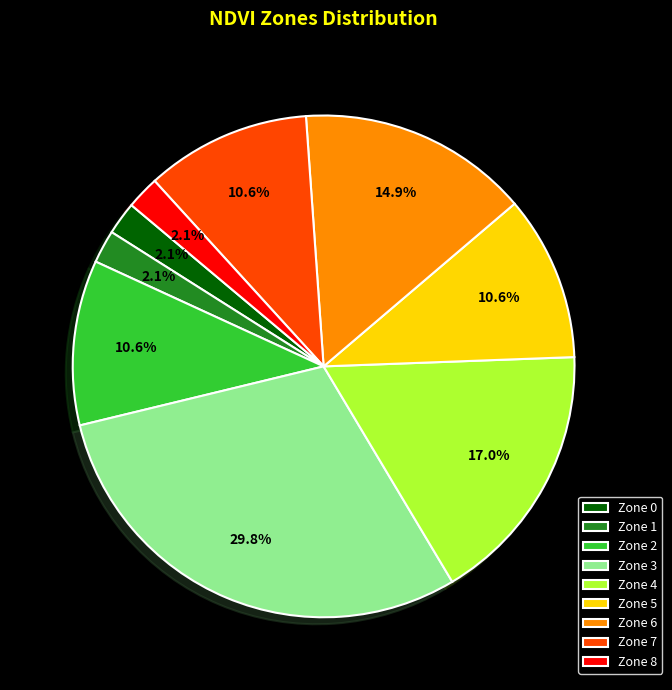

To the nearest percent, what percentage of the pie is Zone 1?

2%